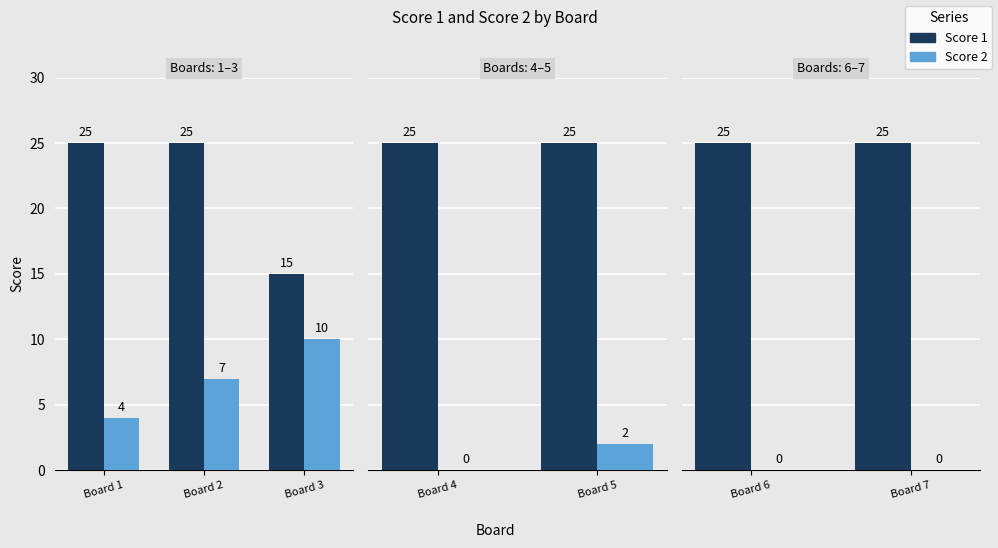

Rank the series by their maximum value, from highest to lowest.

Score 1, Score 2